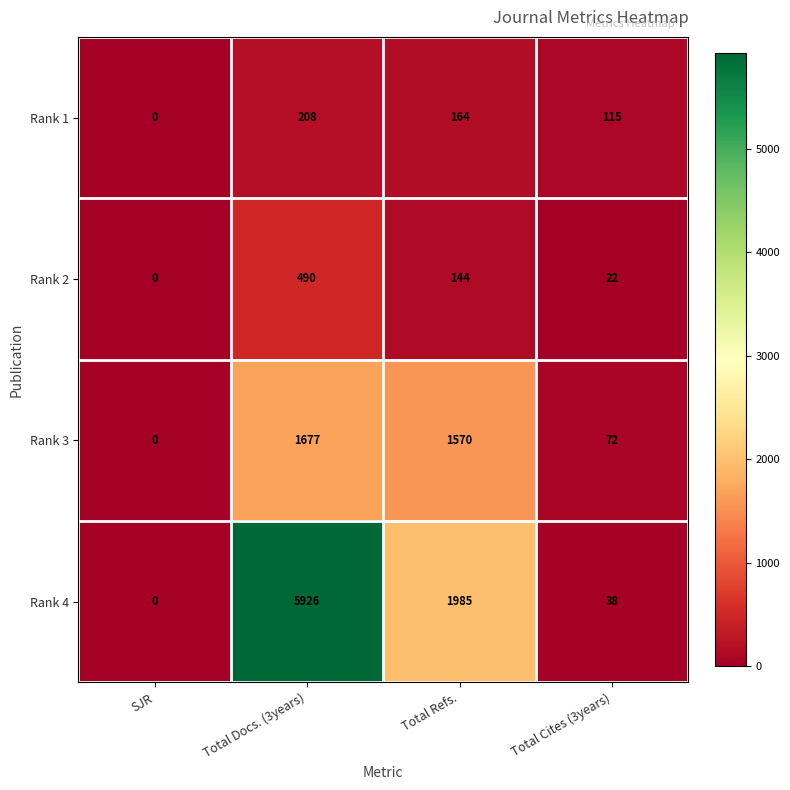

How many distinct data groups are displayed?

4